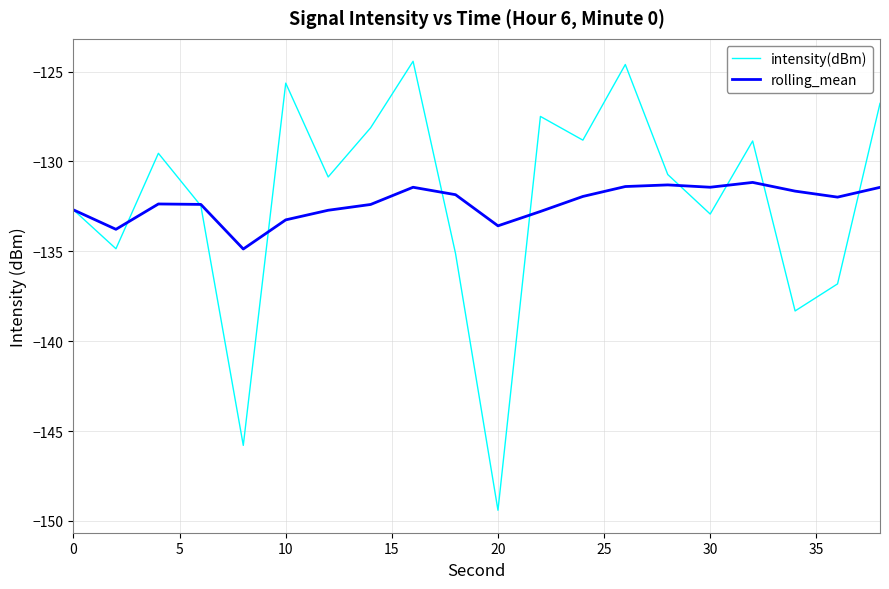

What is the smallest value displayed?

-149.4